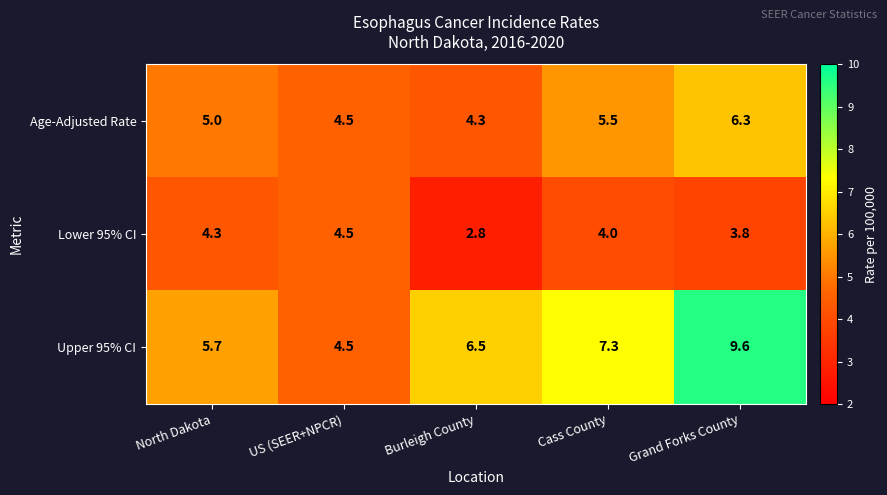

What is the maximum value shown in the chart?

9.6